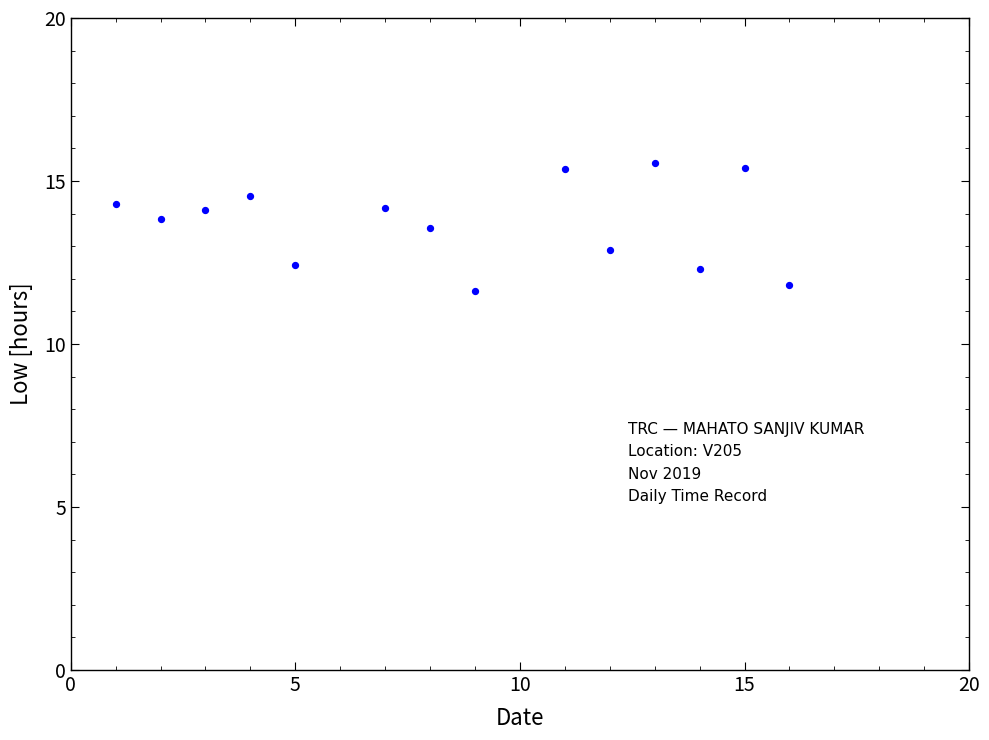

What is the range of X values (max minus min)?

15.0